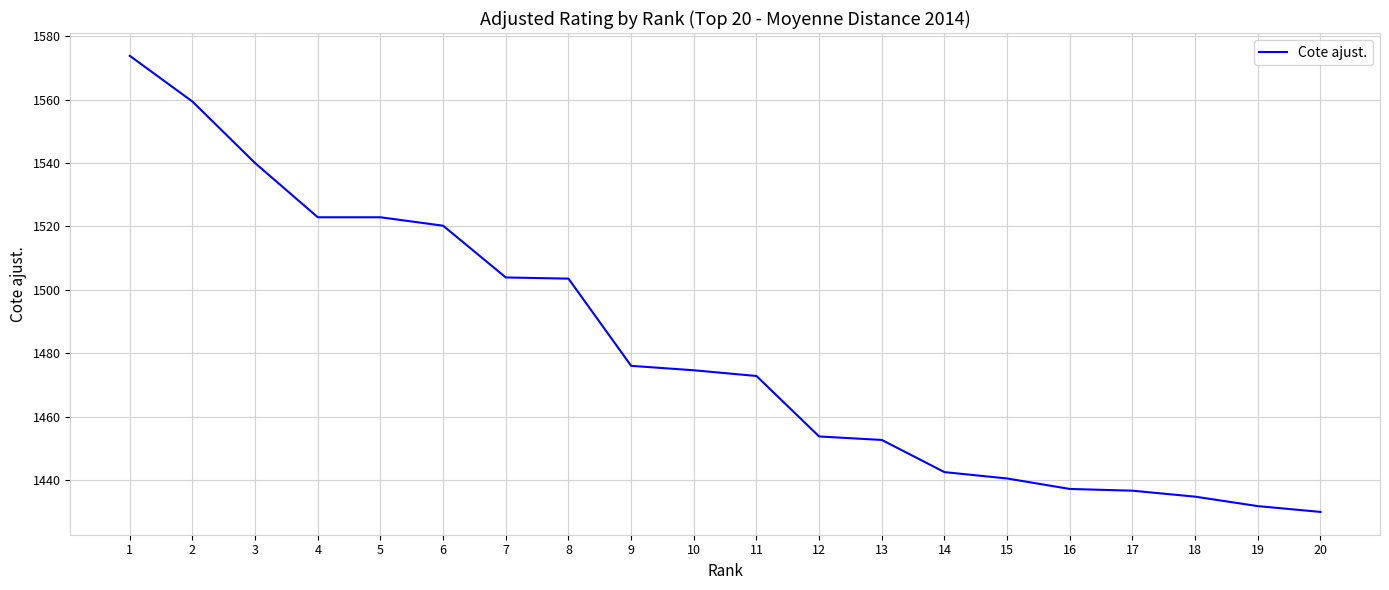

How many lines are shown in the chart?

1